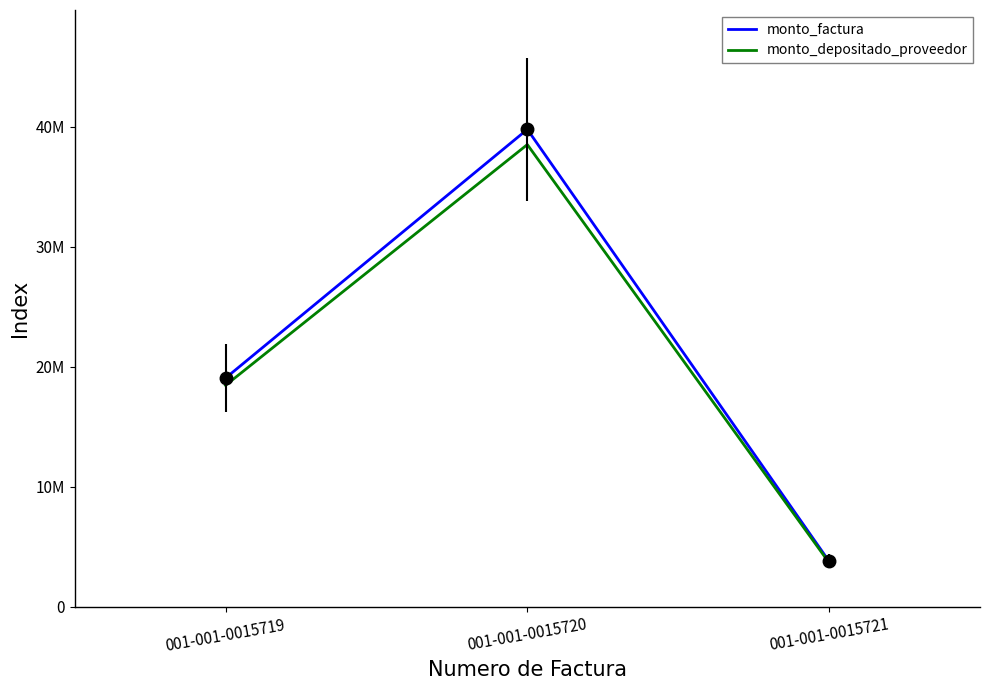

What are all the series names shown in the legend?

monto_factura, monto_depositado_proveedor